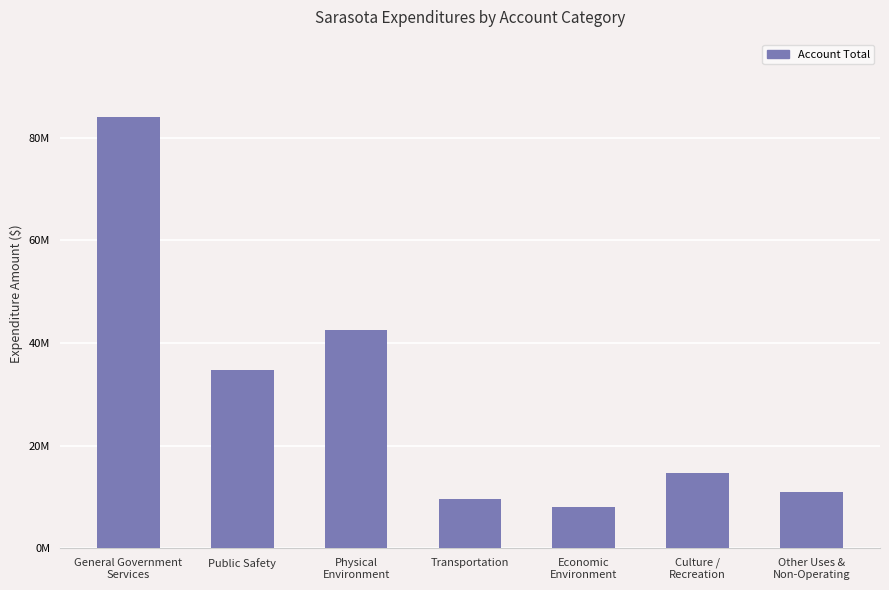

Are the bars horizontal?

No